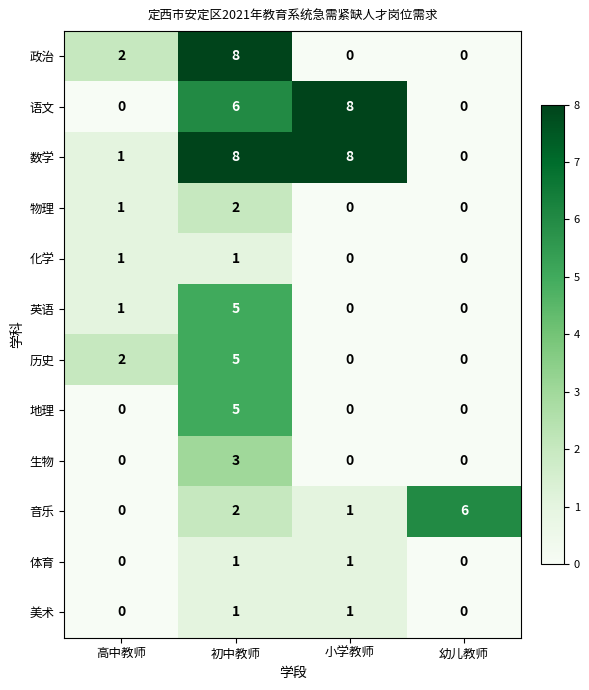

At how many categories does at least one series exceed 1?

4